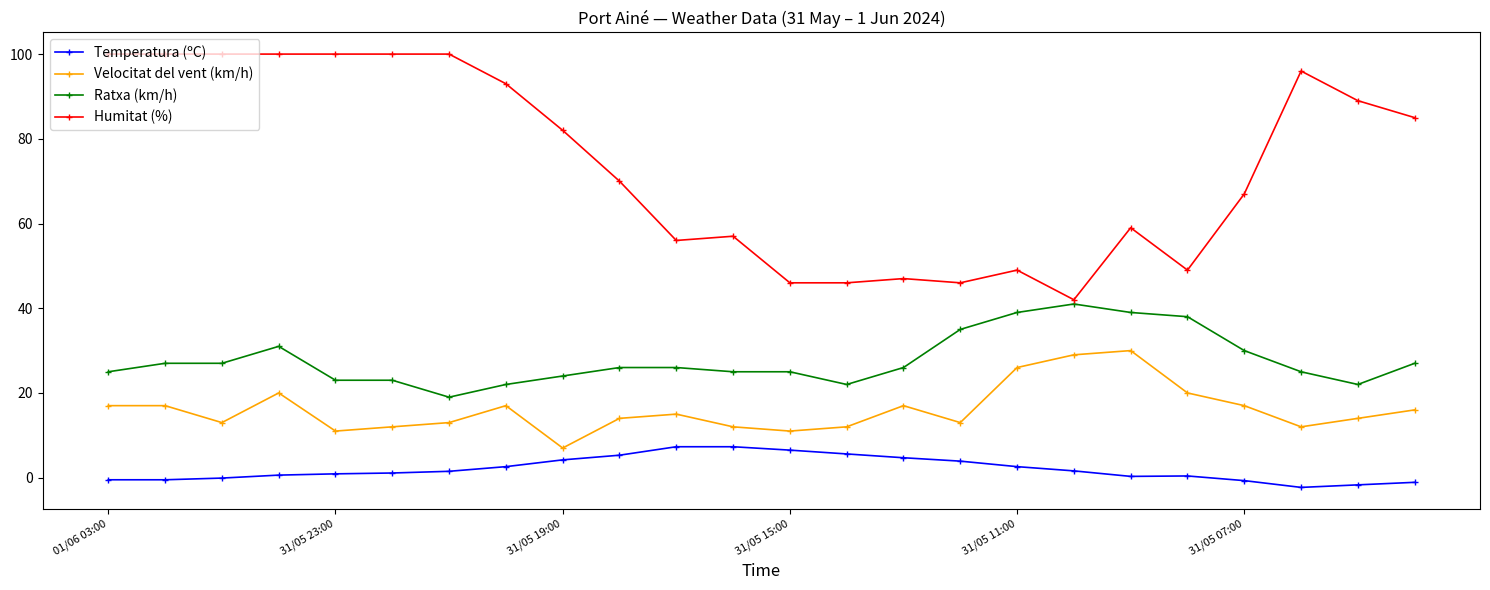

True or false: Velocitat del vent (km/h) and Humitat (%) intersect in this chart.

False